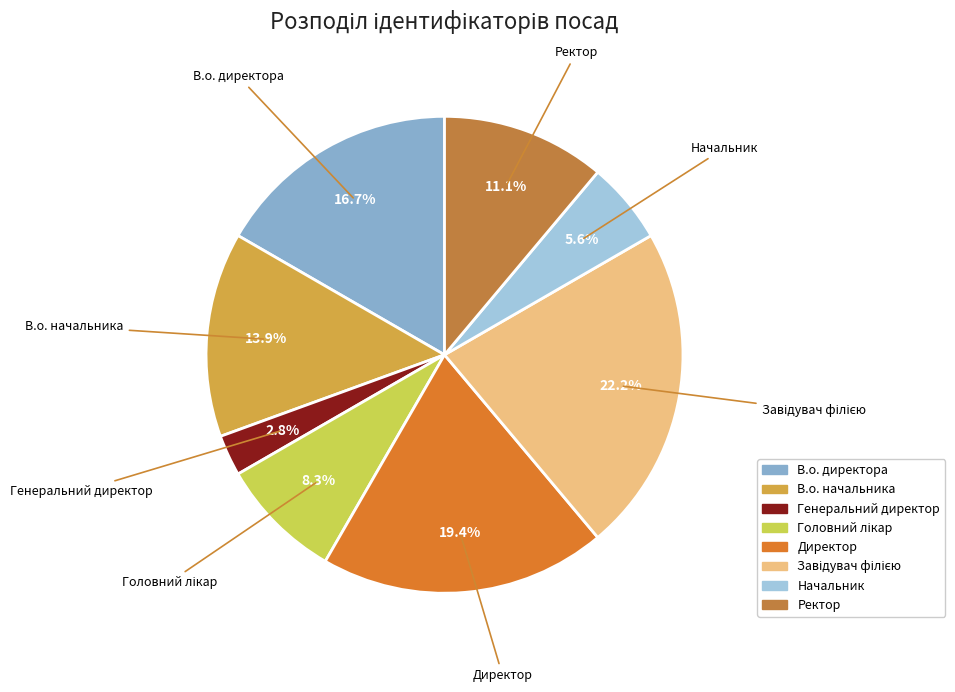

Which slice is the smallest?

Генеральний директор